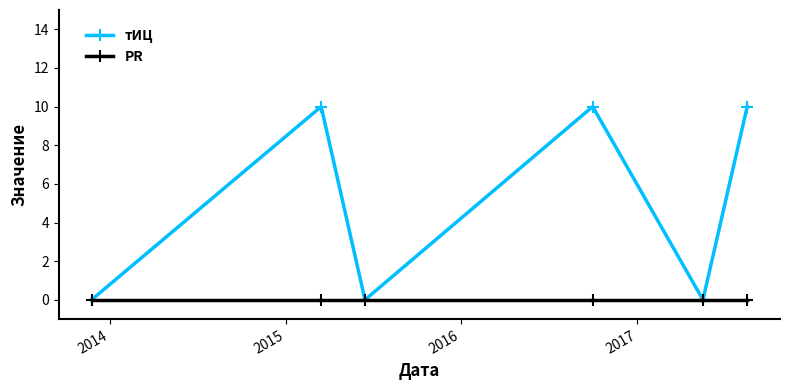

Which series has the largest total across all categories?

тИЦ